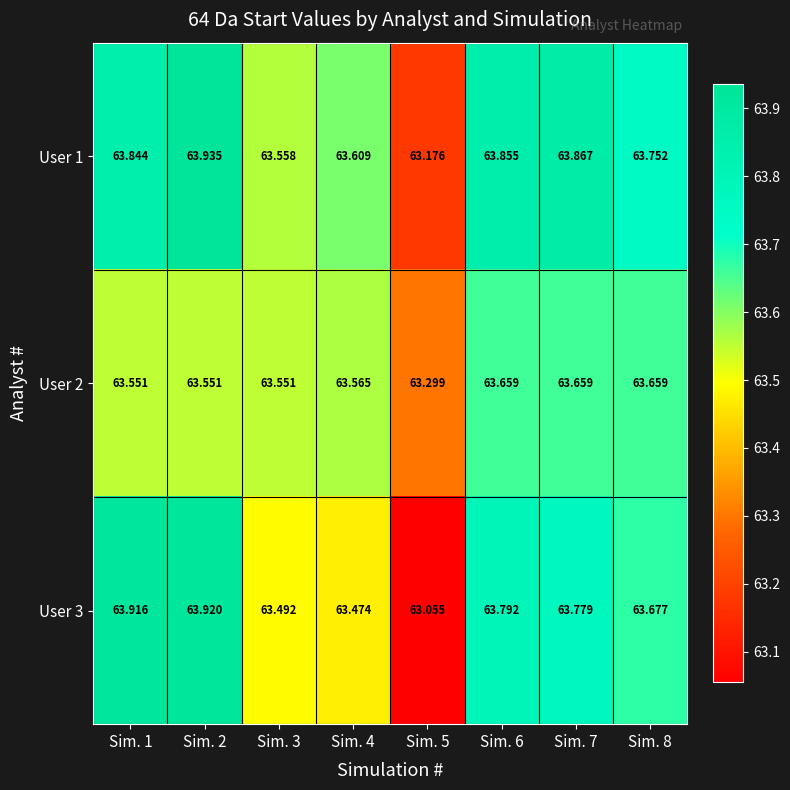

What is the total value across all series at Sim. 6?

191.3